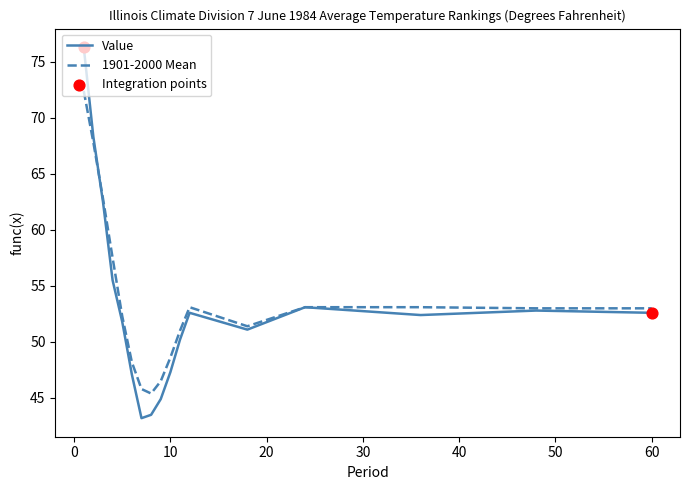

What is the minimum value for 1901-2000 Mean?

45.4